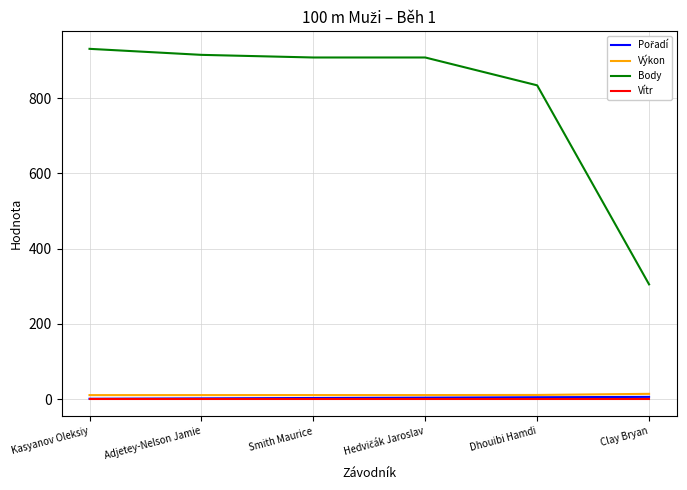

Which series has the largest total across all categories?

Body